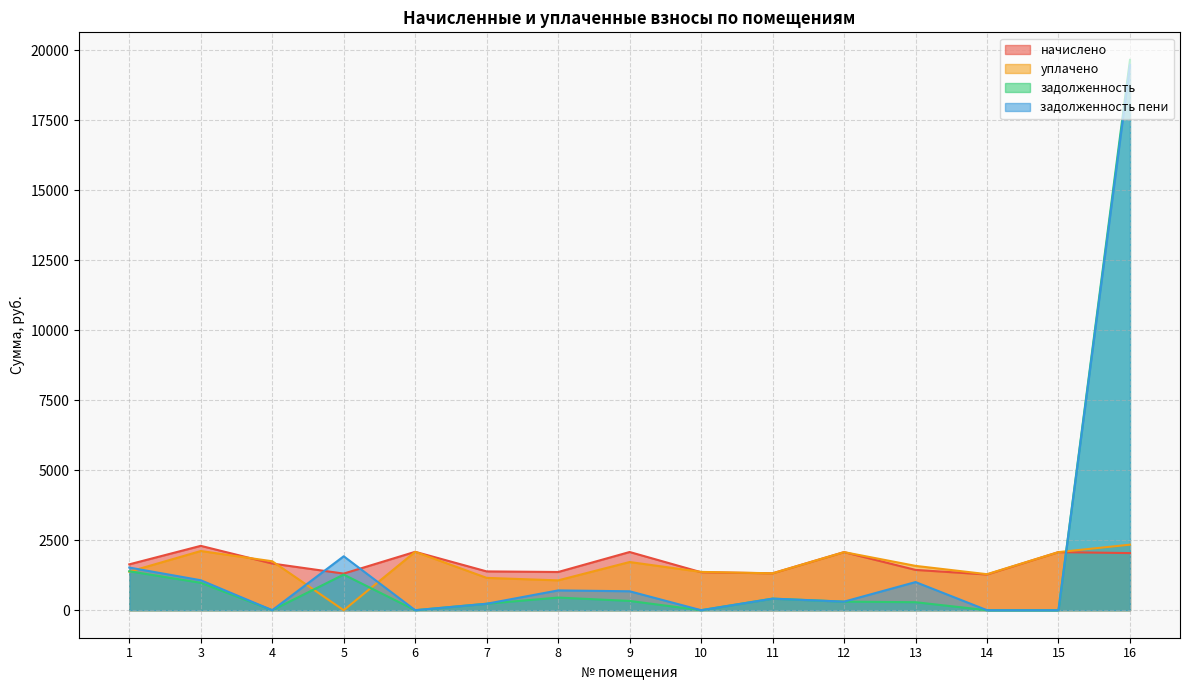

Reading right to left, what are all the values shown in this chart?

начислено: 2038.9	2074.4	1275.2	1438.6	2074.4	1317.8	1356.8	2077.9	1364.0	1385.3	2085.0	1307.2	1665.9	2298.1	1637.5
уплачено: 2339.8	2074.4	1285.8	1582.8	2074.4	1317.8	1367.5	1720.5	1065.6	1154.4	2085.0	0.0	1747.6	2113.4	1374.6
задолженность: 19650.9	0.0	0.0	285.2	306.0	412.9	0.0	330.8	451.2	230.9	0.0	1272.2	0.0	977.6	1391.1
задолженность пени: 19470.3	0.0	0.0	1004.5	306.0	412.9	0.0	675.9	707.0	230.9	0.0	1925.8	0.0	1070.0	1522.6